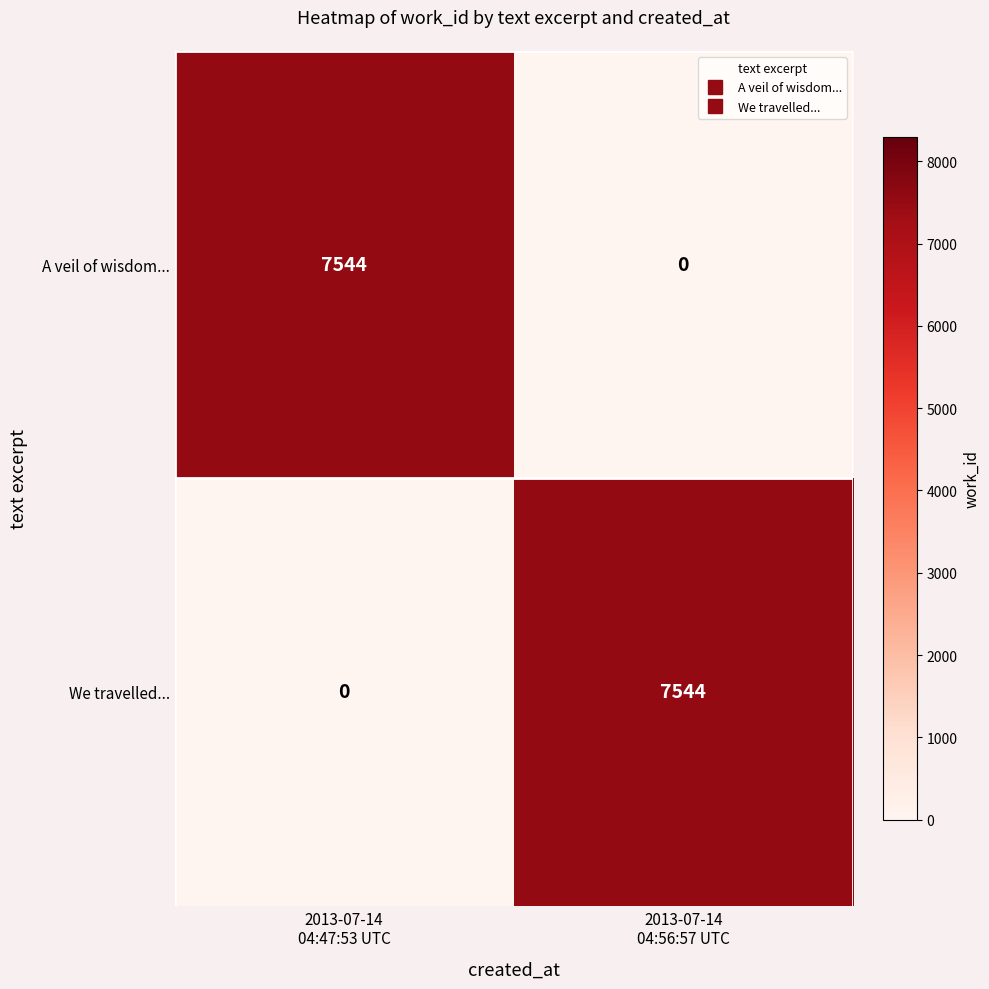

What is the highest value of the We travelled... series?

7544